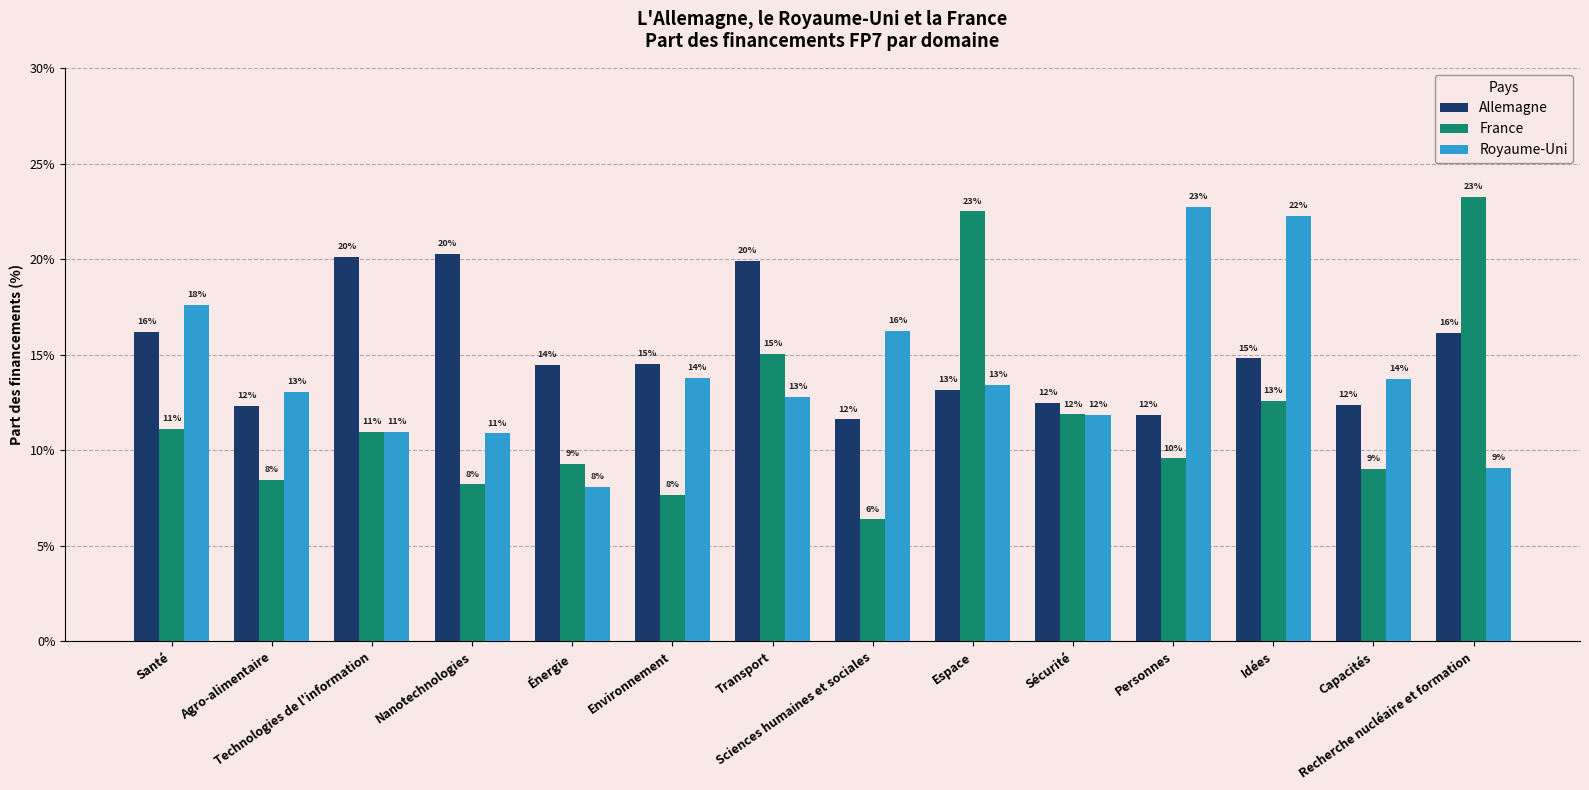

True or false: Allemagne has a value of 15.4 at Sciences humaines et sociales.

False